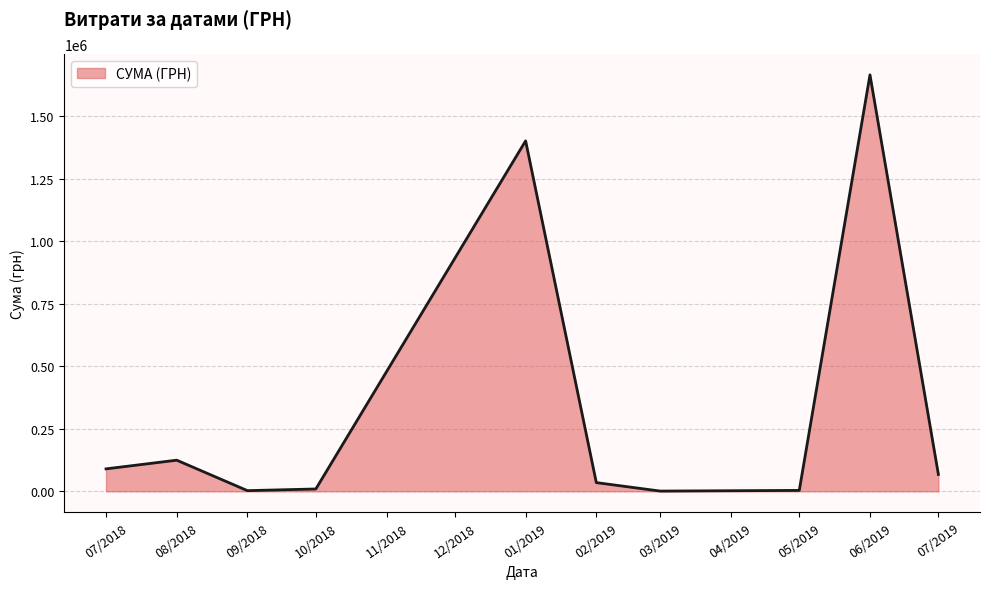

What is the difference between the maximum and minimum values?

1665019.0